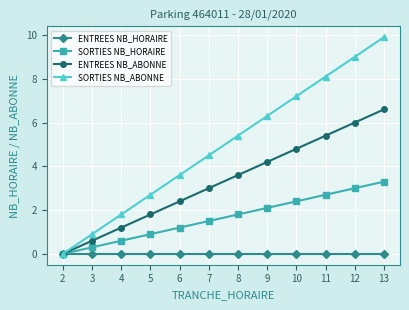

At which label is SORTIES NB_HORAIRE closest to 1?

5